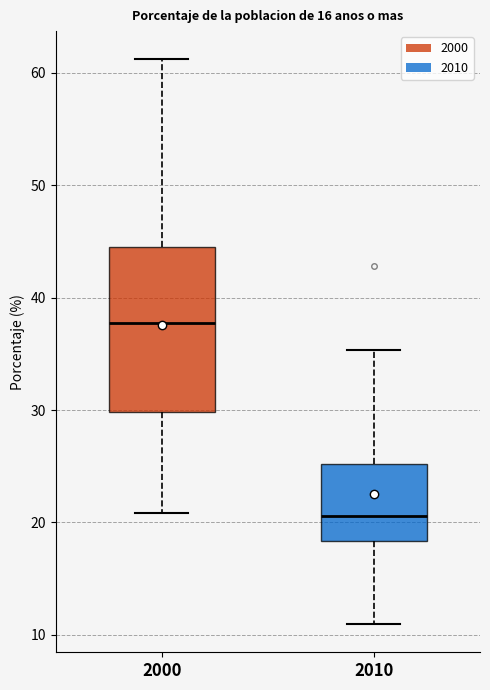

Which box is the tallest, from its lower edge to its upper edge?

2000